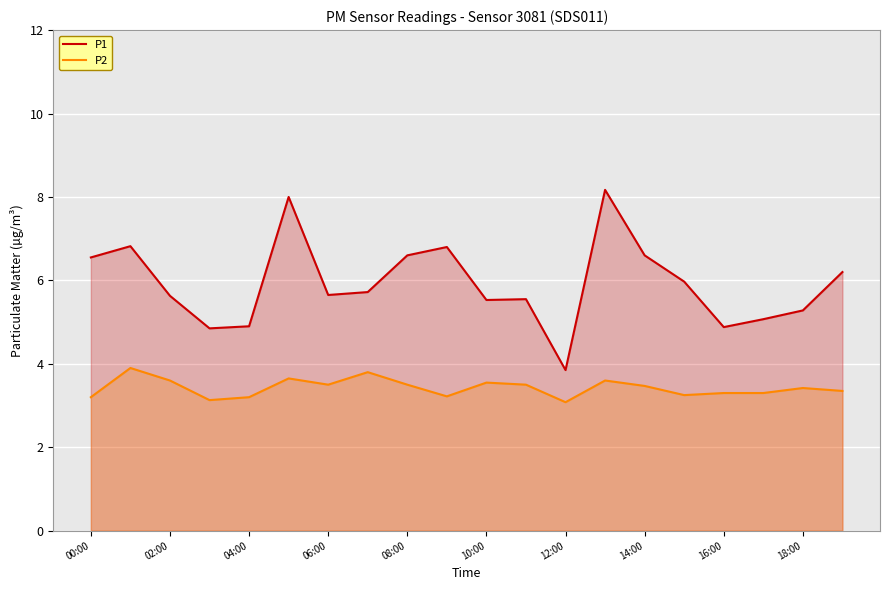

List the series in order of their overall mean, lowest first.

P2, P1